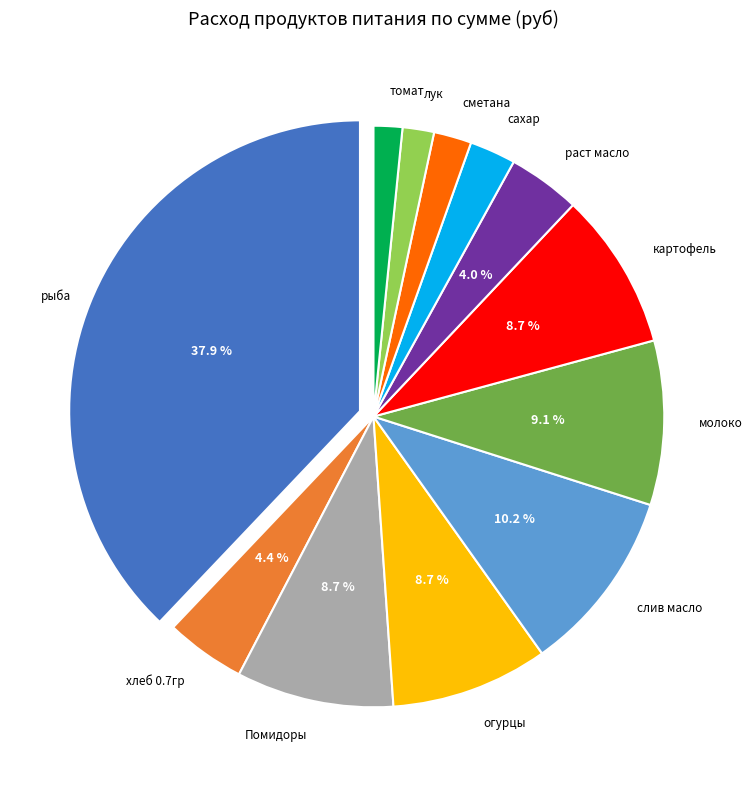

How many segments does this pie chart have?

12